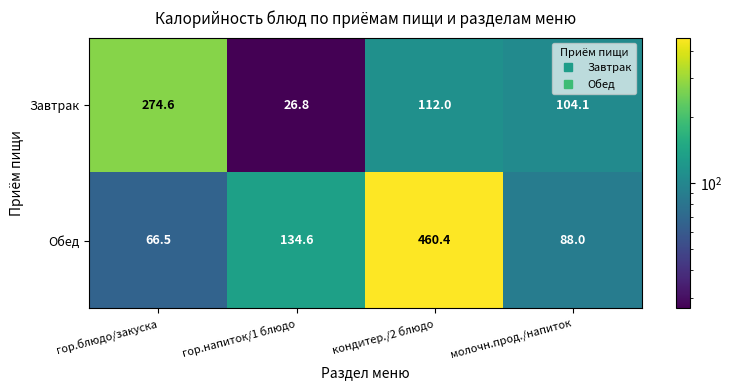

Which series has the largest total across all categories?

Обед